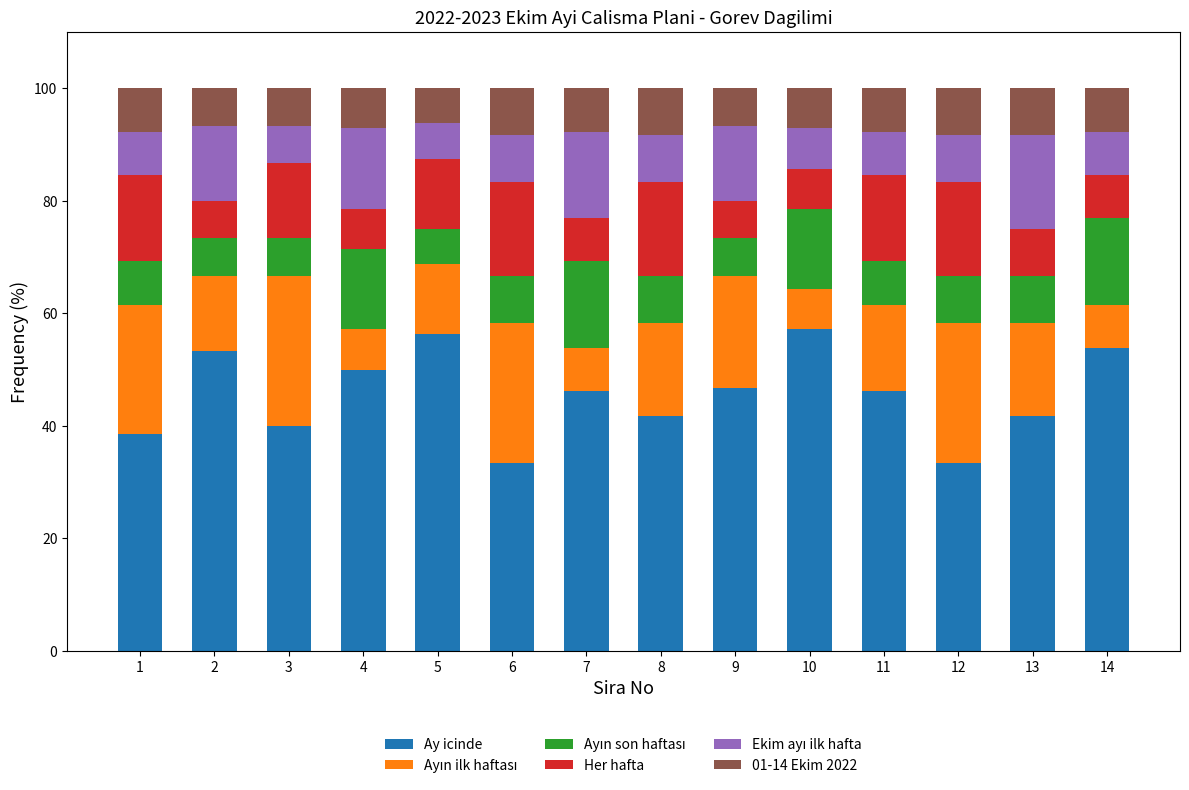

What is the maximum value for Ay icinde?

57.1